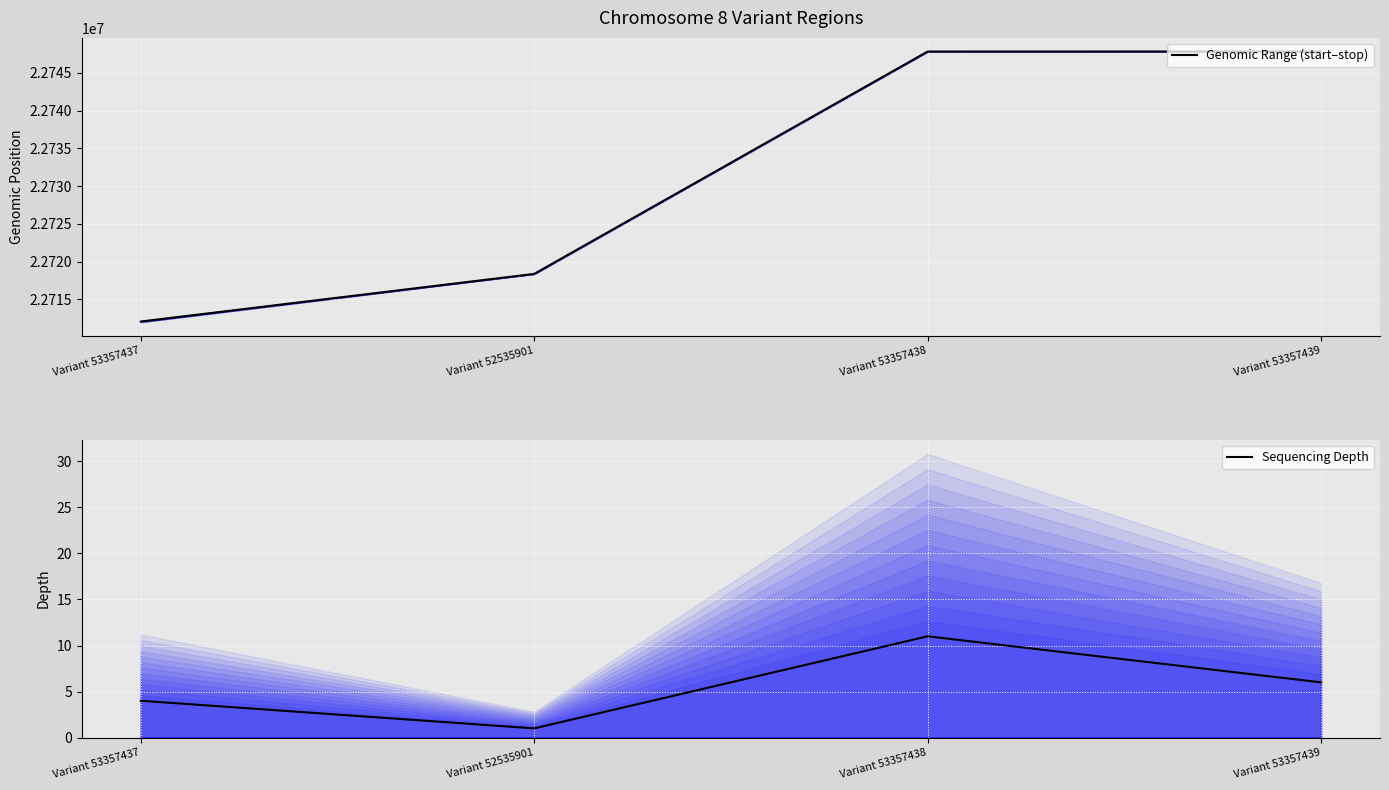

At which category is the sum across all series the highest?

Variant 53357439